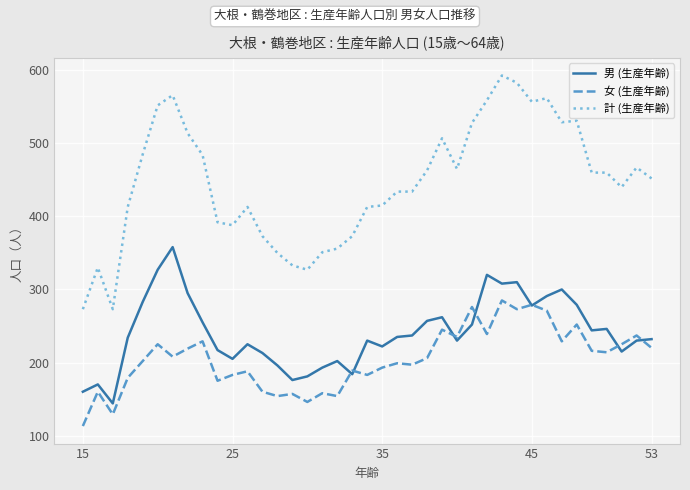

What is the minimum value shown in the chart?

113